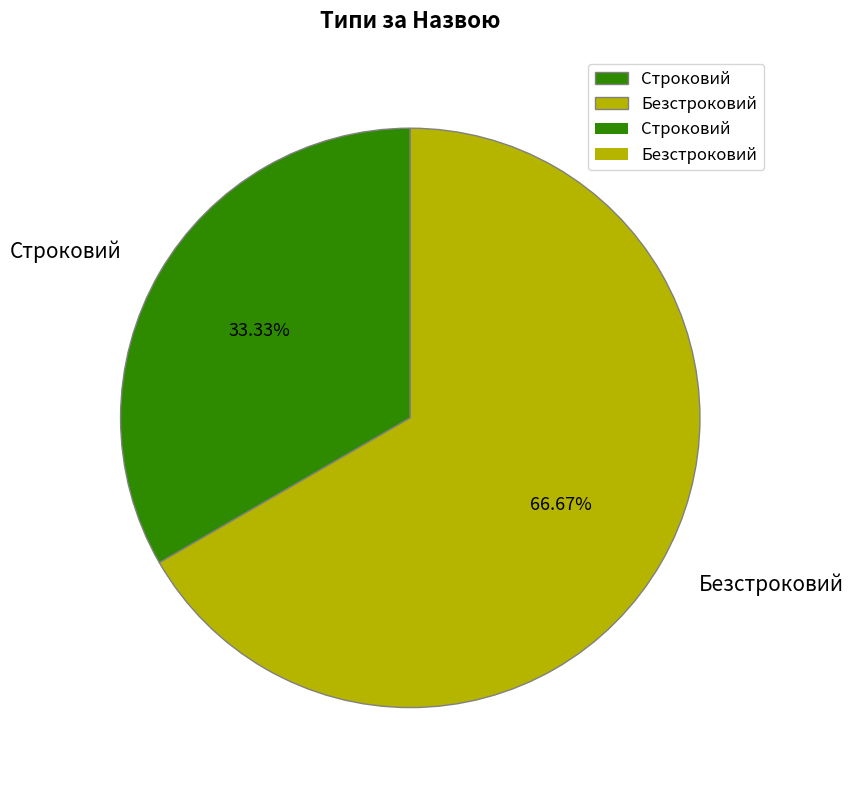

What percentage is NOT represented by Строковий?

66.7%